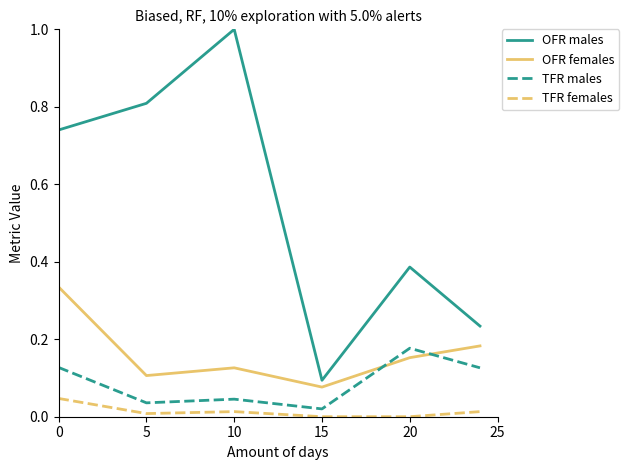

List the series in order of their peak value, highest first.

OFR males, OFR females, TFR males, TFR females